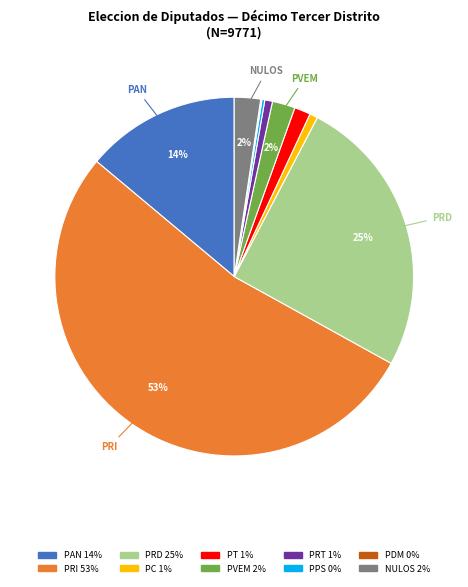

To the nearest percent, what is the average slice percentage?

10%